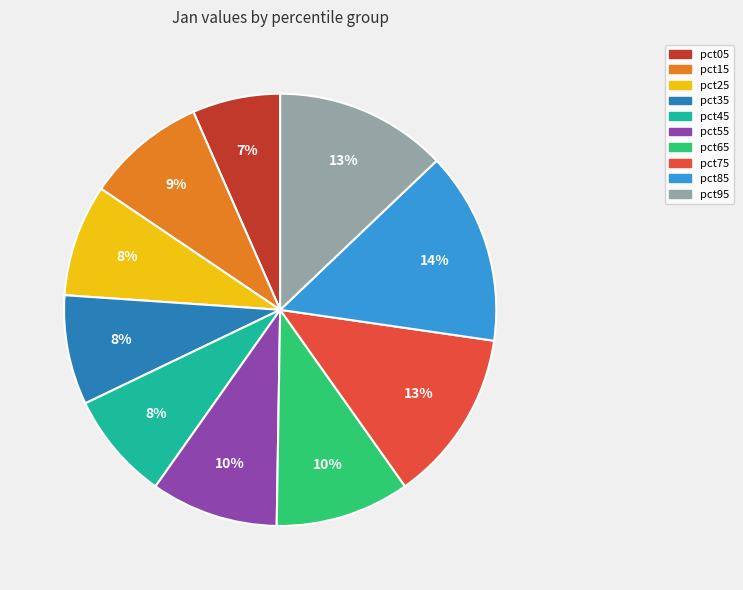

Between pct05 and pct85, which is larger?

pct85